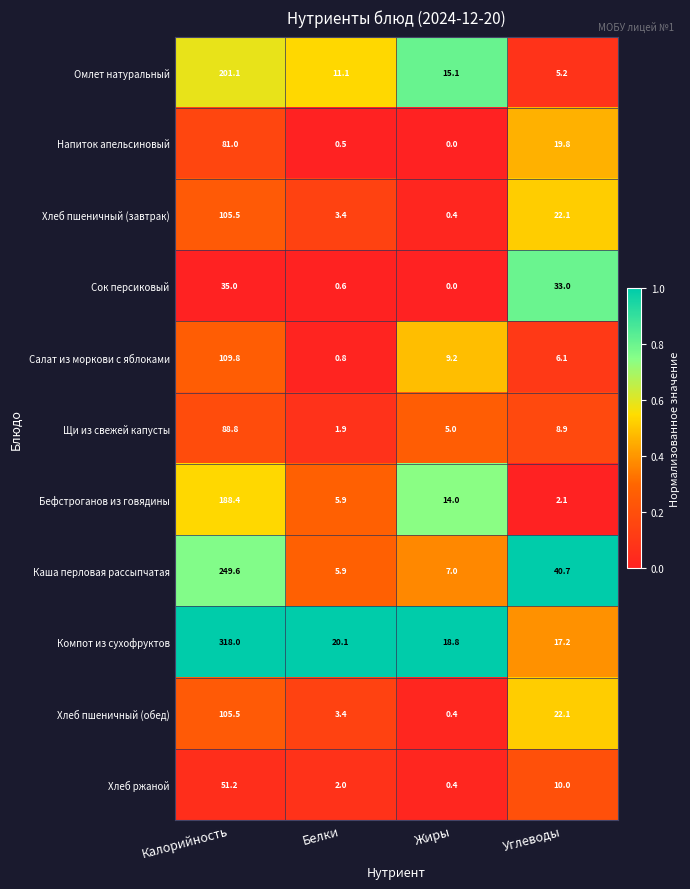

The value of Хлеб пшеничный (обед) at Углеводы is 22.1. True or false?

True